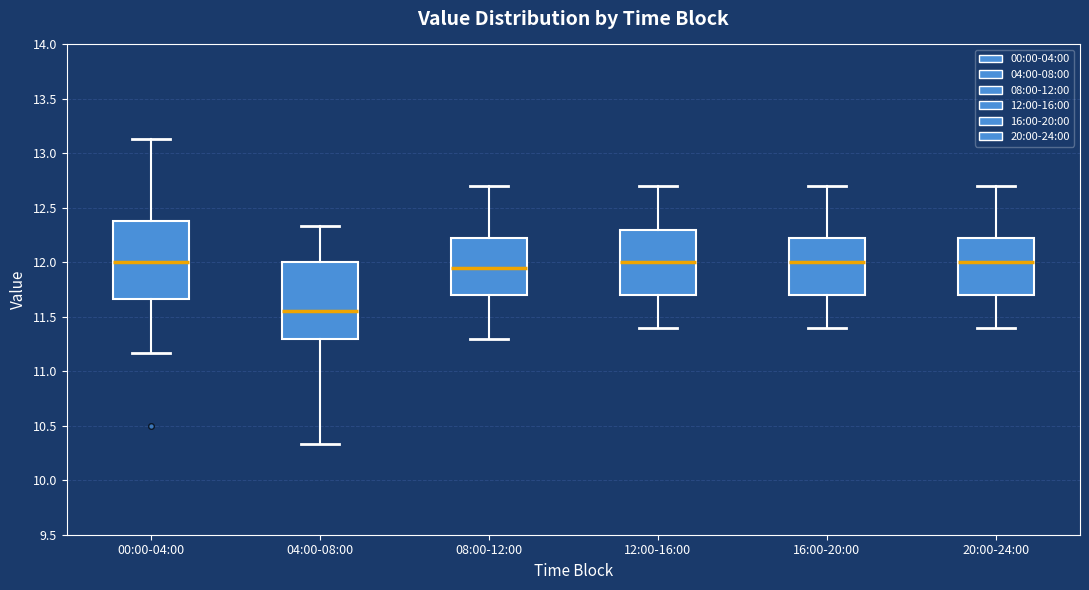

Where does the lower whisker of the box for 00:00-04:00 end on the y-axis? The values are not printed on the chart, so give them approximately, as read against the axis.

11.15